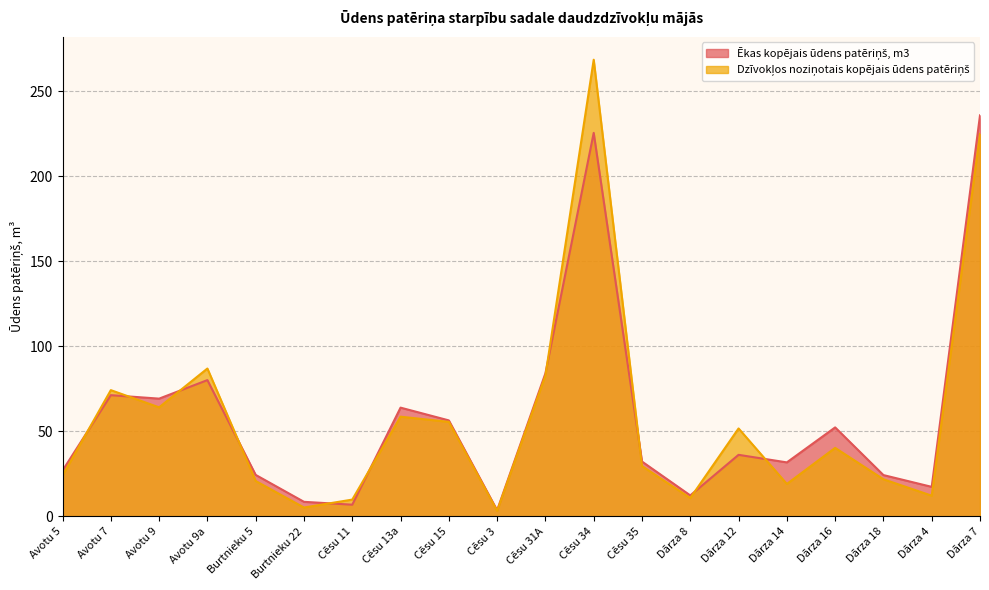

Which series ends up on top after the final intersection of Dzīvokļos noziņotais kopējais ūdens patēriņš and Ēkas kopējais ūdens patēriņš, m3?

Ēkas kopējais ūdens patēriņš, m3